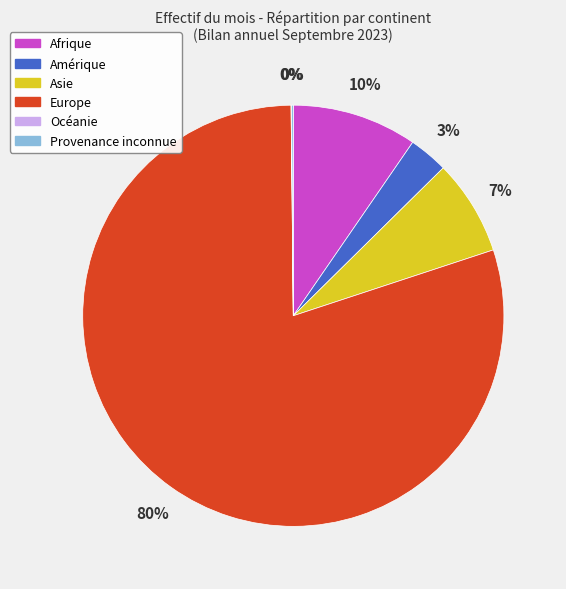

Is the sum of Asie and Europe greater than half?

Yes